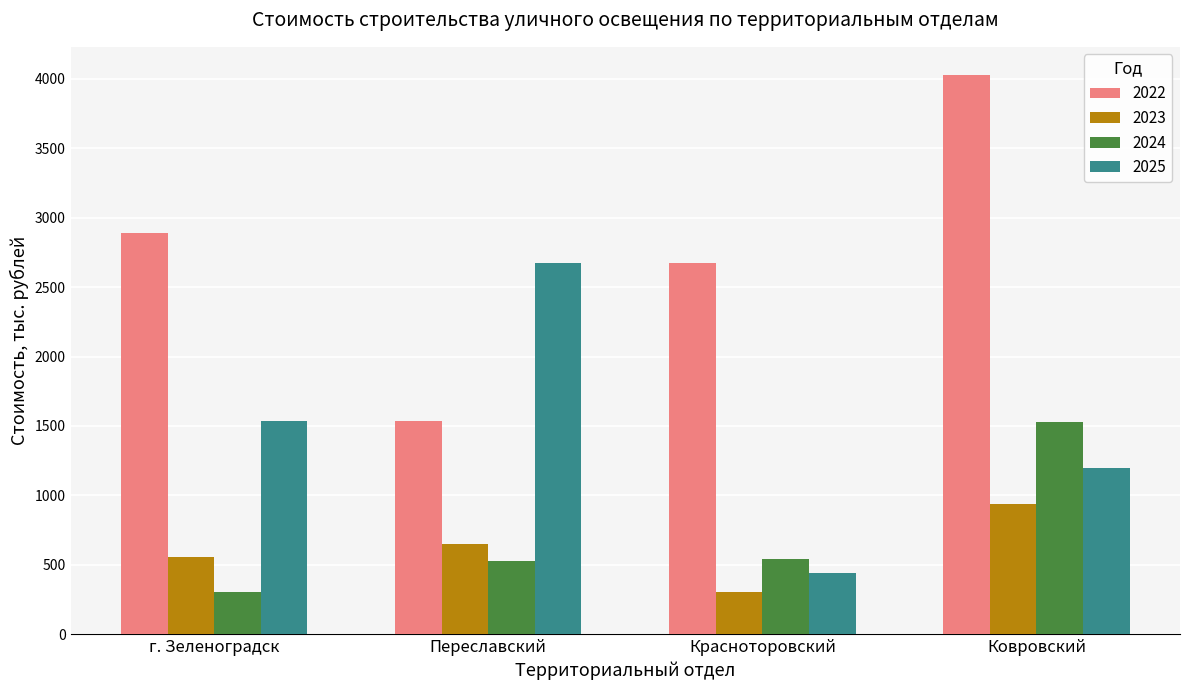

Rank the categories by 2023 value from lowest to highest.

Красноторовский, г. Зеленоградск, Переславский, Ковровский